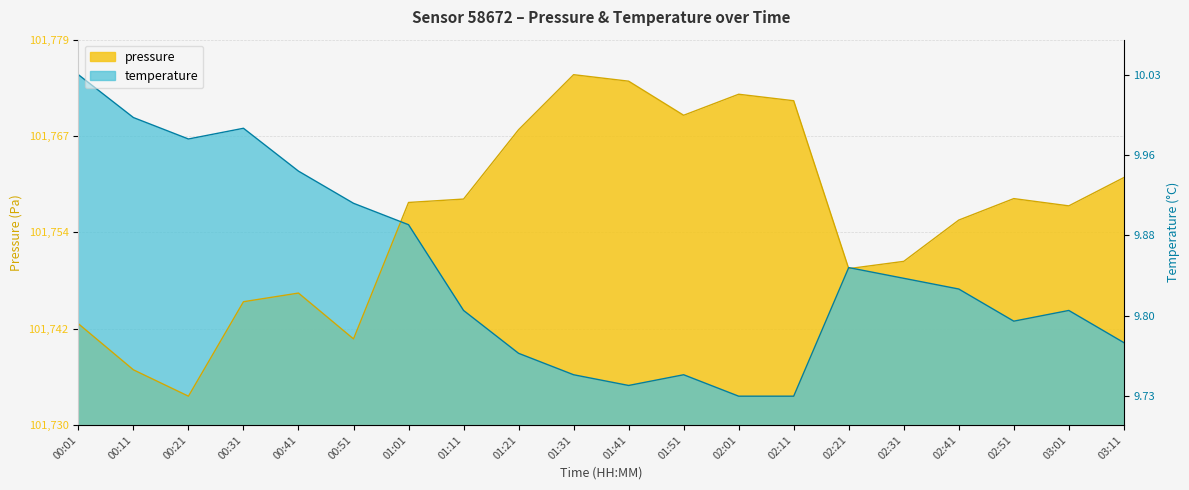

Between which two adjacent categories do temperature and pressure first intersect?

00:51 and 01:01